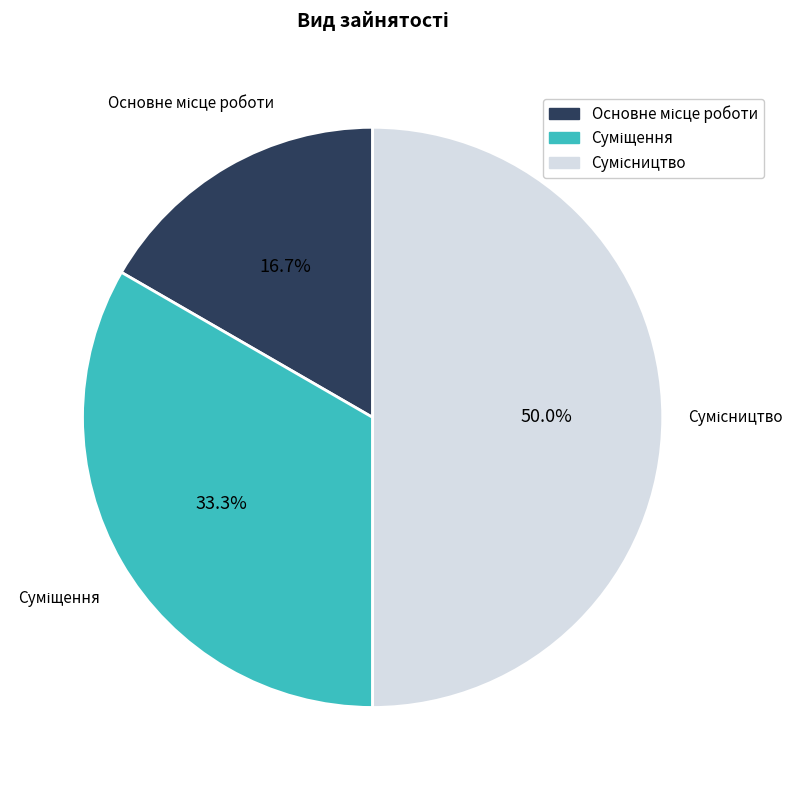

Is there any slice that represents more than half of the pie?

No